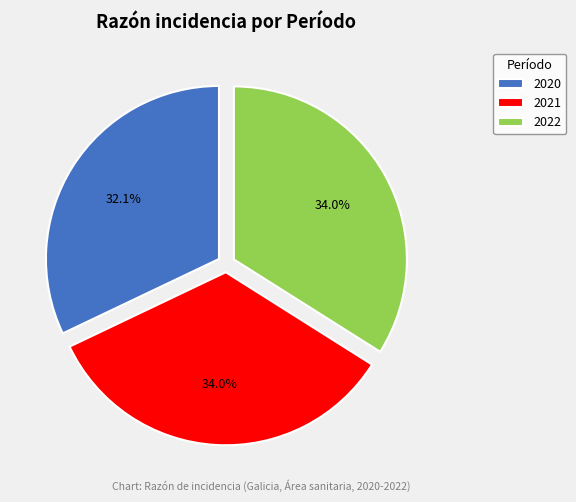

Does 2020 account for over 50% of the chart?

No